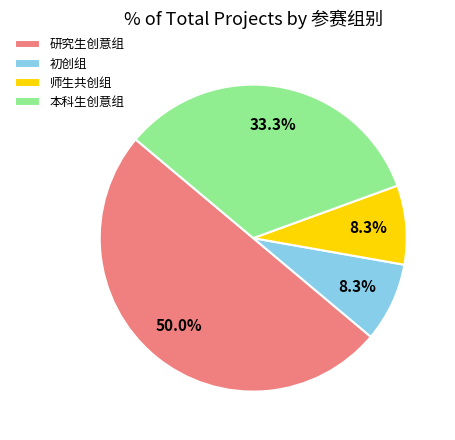

Approximately how many times larger is the value at 本科生创意组 compared to 研究生创意组?

0.7